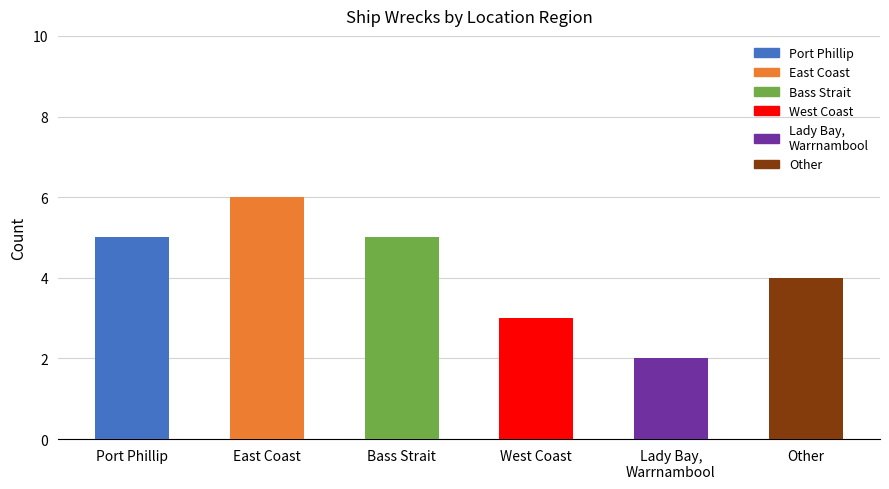

The chart shows a value of 4 at Other. True or false?

True